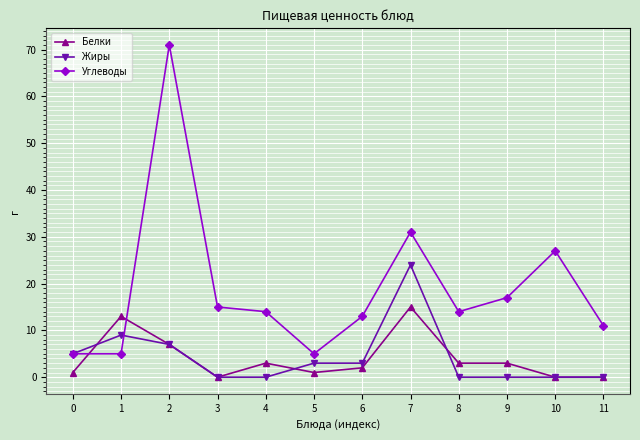

The Жиры series shows 13 at 4. True or false?

False